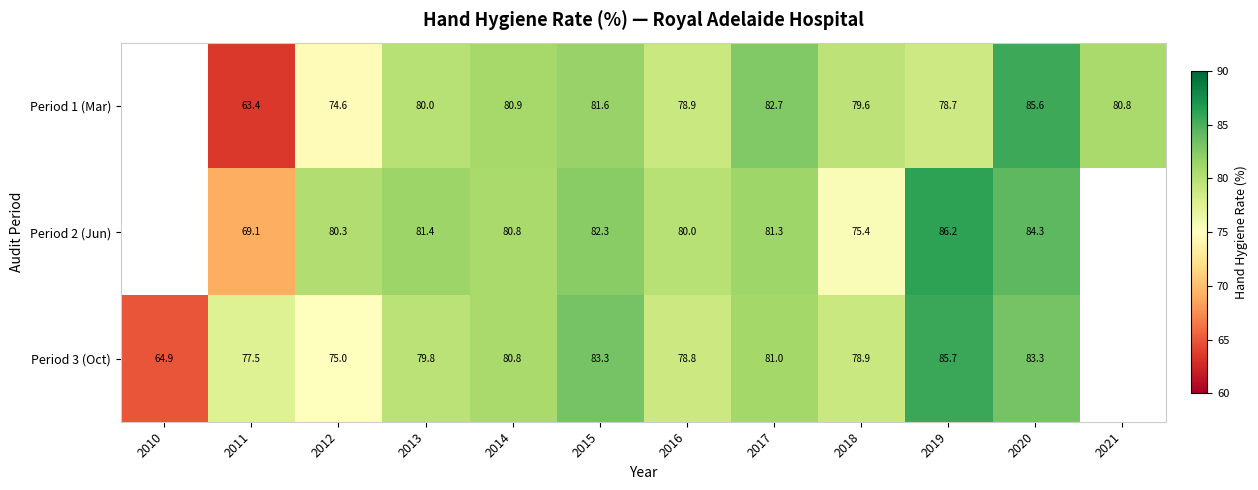

True or false: Period 3 (Oct) has a value of 85.7 at 2019.

True